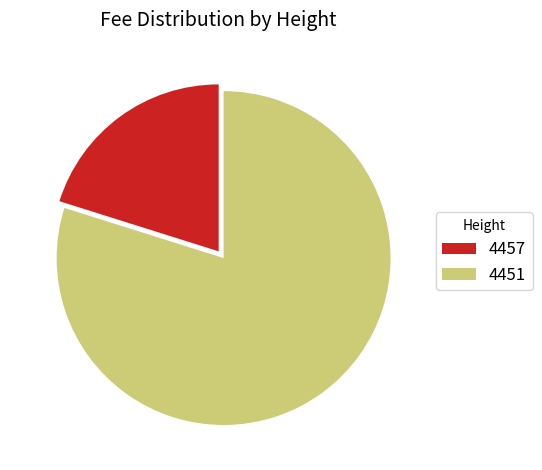

Count the number of slices in the pie.

2